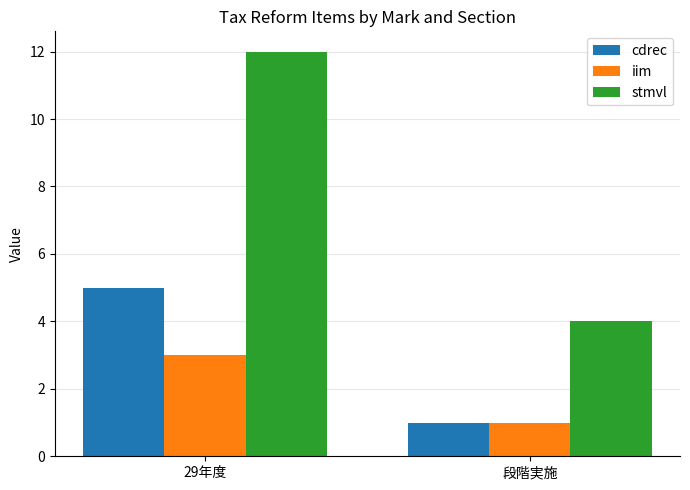

Rank the series by their average value, from lowest to highest.

iim, cdrec, stmvl